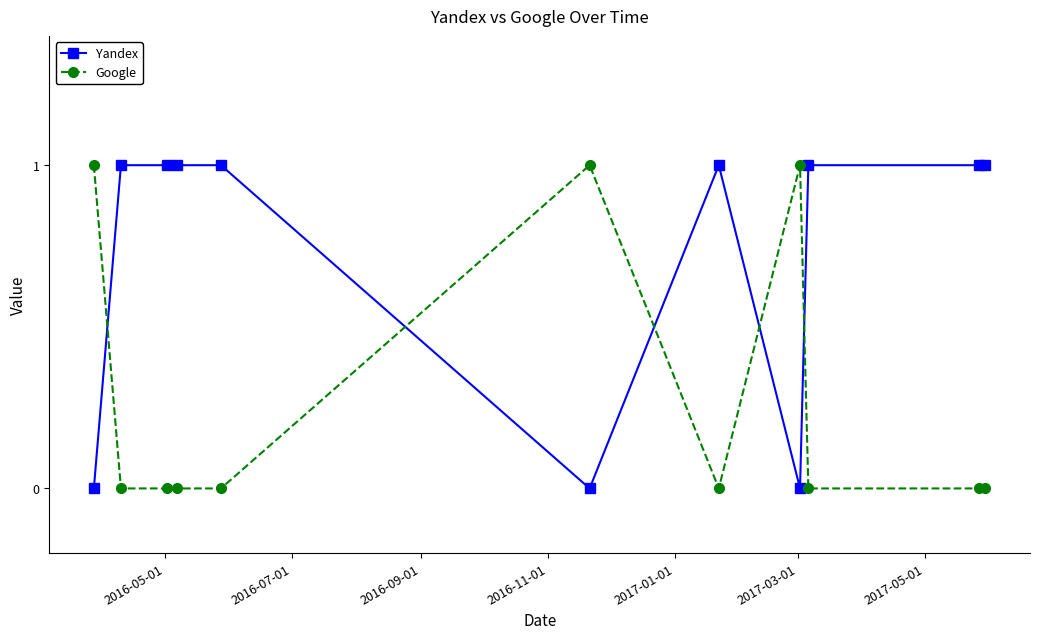

List the series in order of their overall mean, lowest first.

Google, Yandex